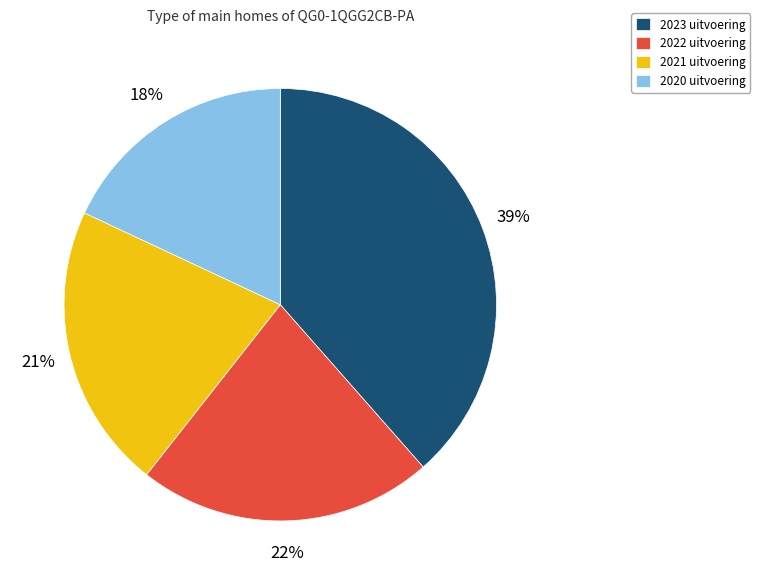

Which category has the smallest portion of the pie?

2020 uitvoering